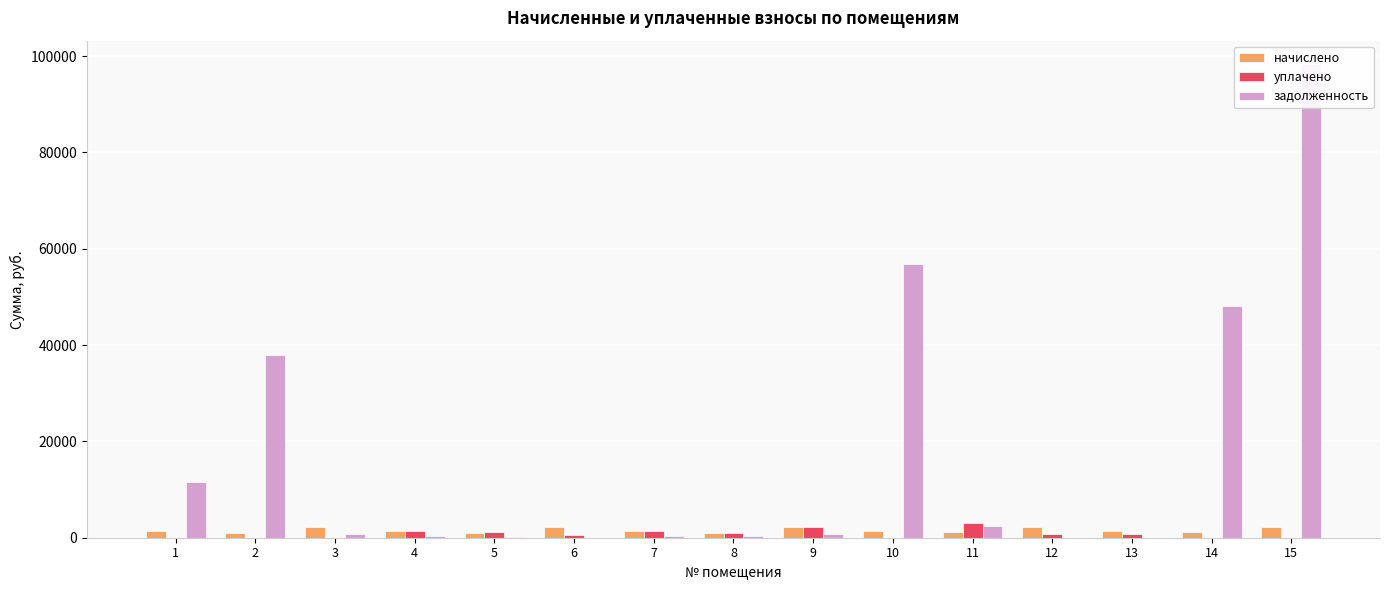

What is the average value of the задолженность series?

17187.5